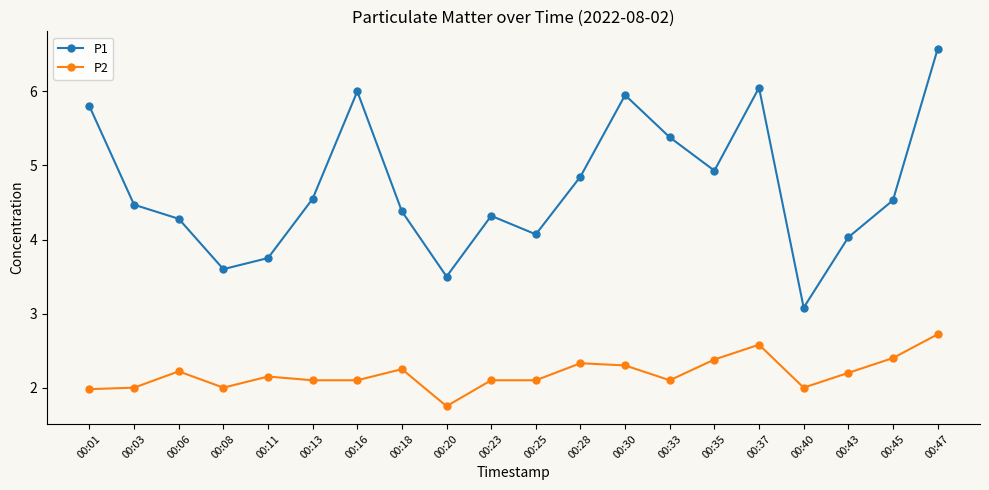

Count the number of categories in the chart.

20